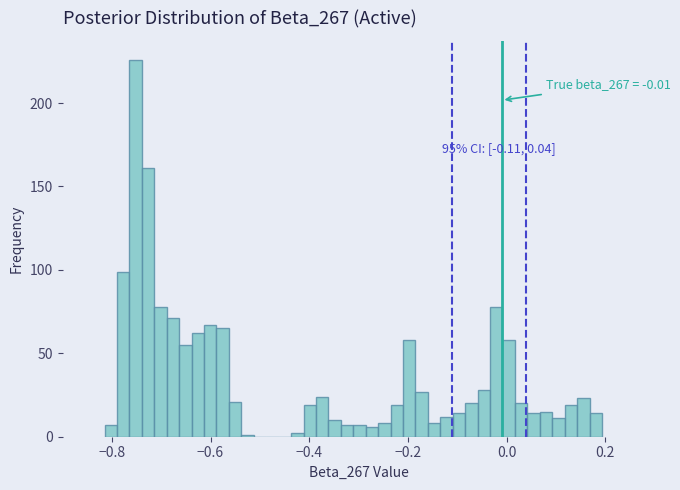

Read against the x-axis, roughly where is the centre of the tallest bar?

-0.76